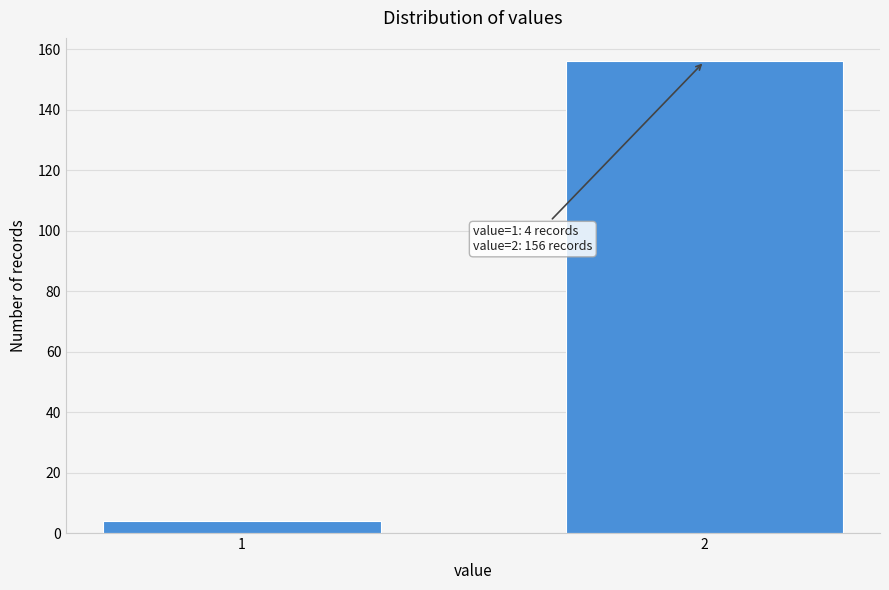

Reading right to left, list all the values displayed in this chart.

156	4